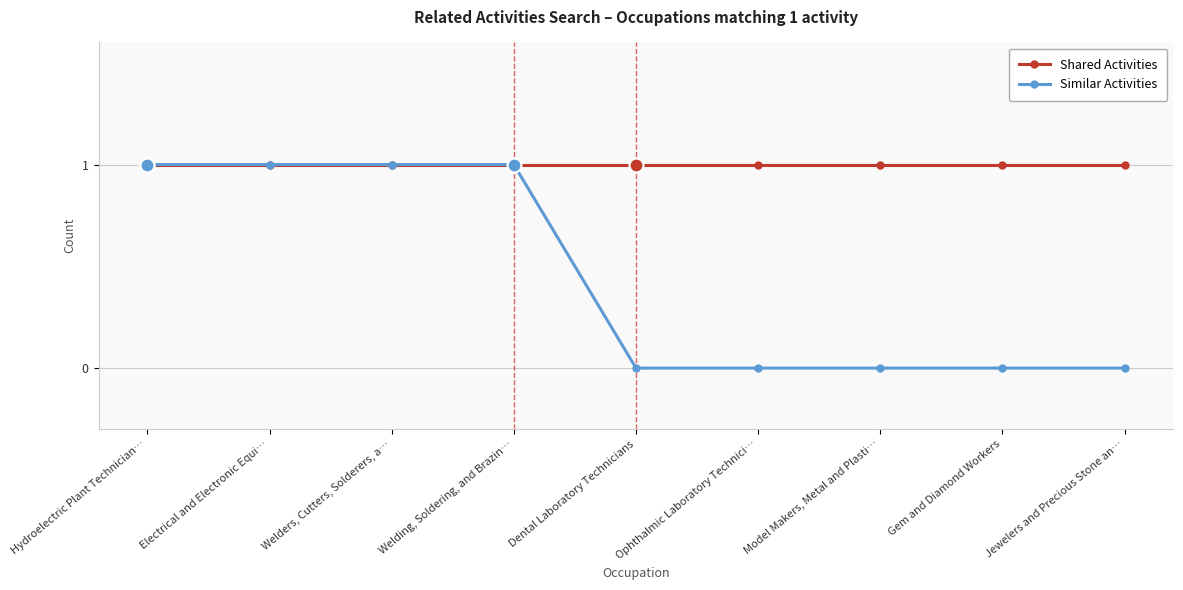

True or false: Shared Activities has a value of 0 at Electrical and Electronic Equi….

False